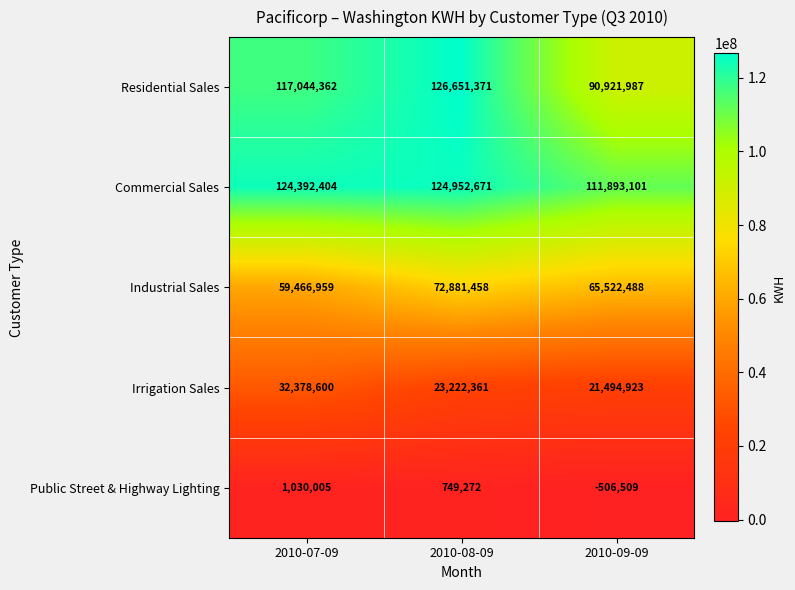

What is the total value across all series at 2010-07-09?

334312330